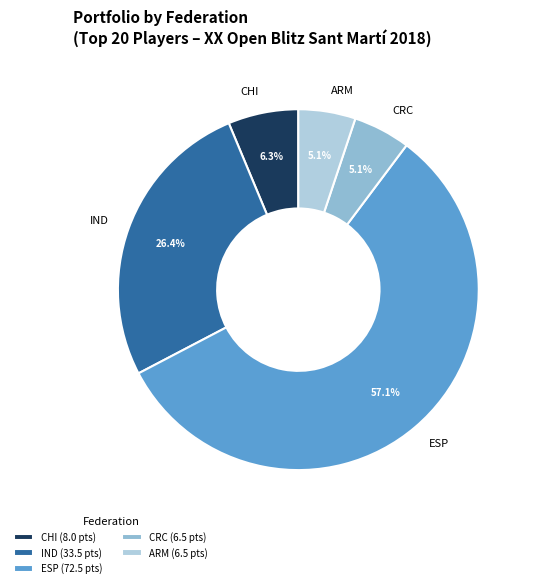

Does ESP represent more than half of the total?

Yes